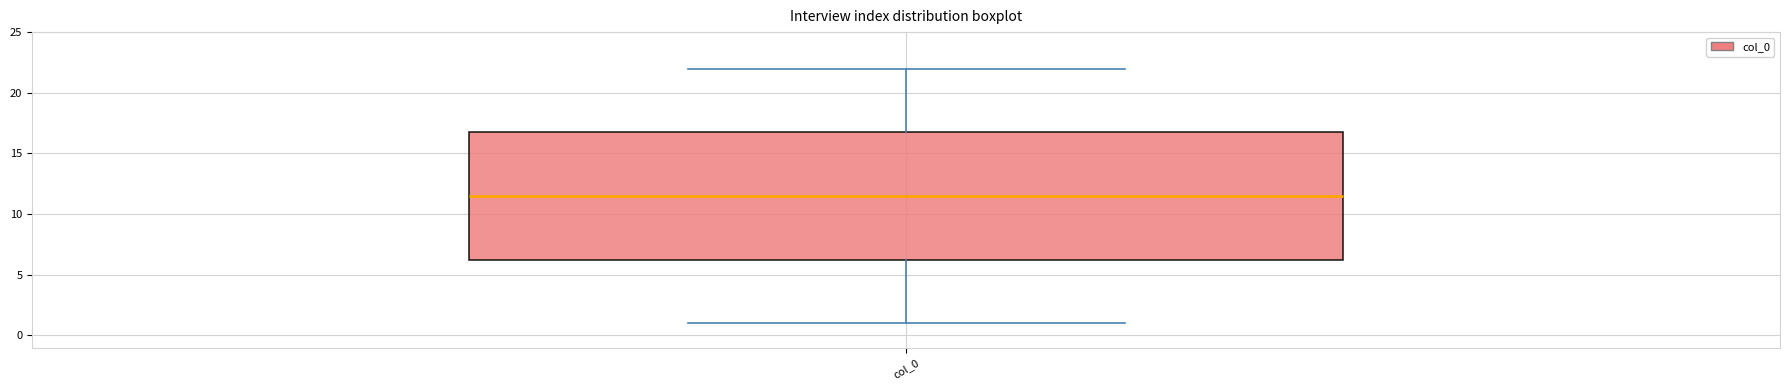

Transcribe this box plot: give where the median line is, the range the box spans, and where the two whiskers end, as read against the y-axis. The values are not printed on the chart, so give them approximately, as read against the axis.

median 11.5, box 6.5 to 17.0, whiskers 1.0 to 22.0